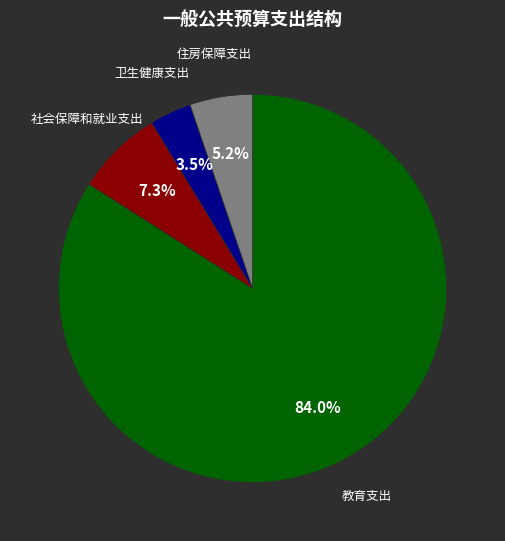

Is there a majority slice in this chart?

Yes